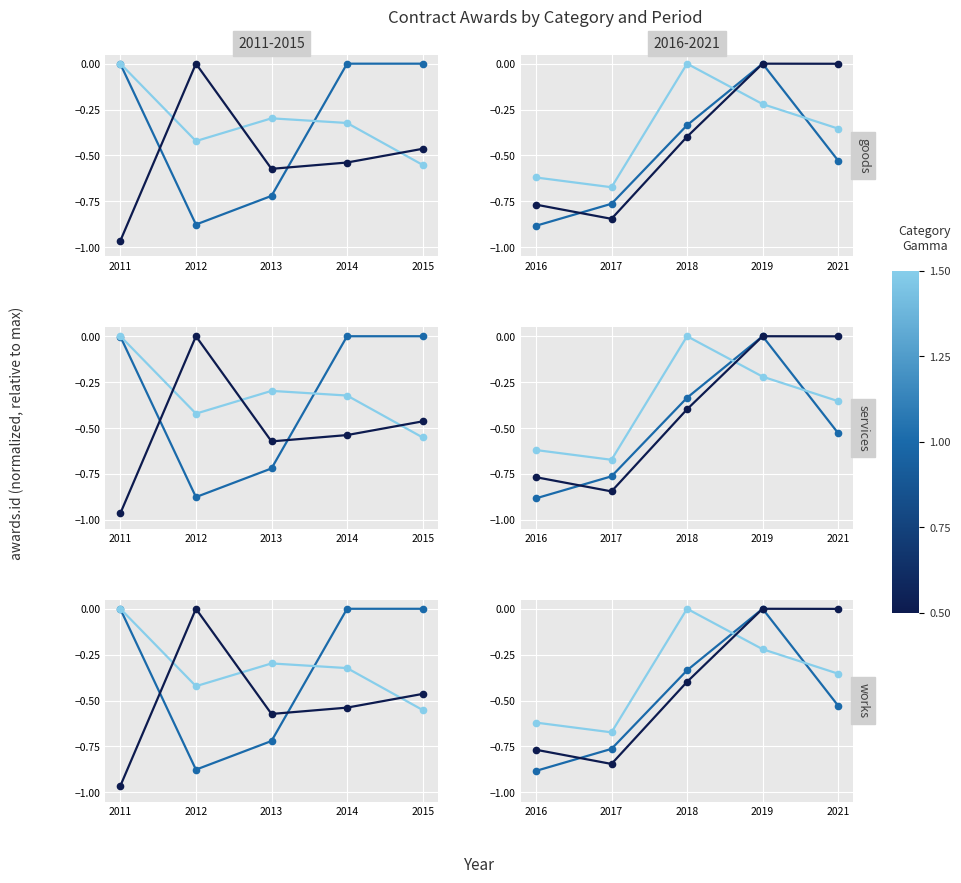

How many distinct data groups are displayed?

3